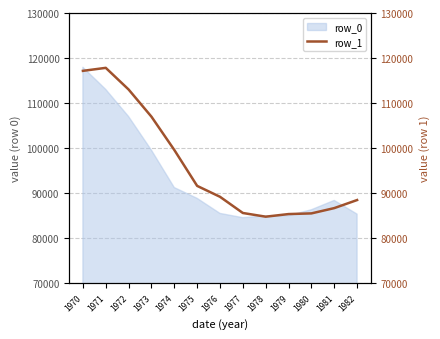

What is the change in value from 1977 to 1981?

+1083.1